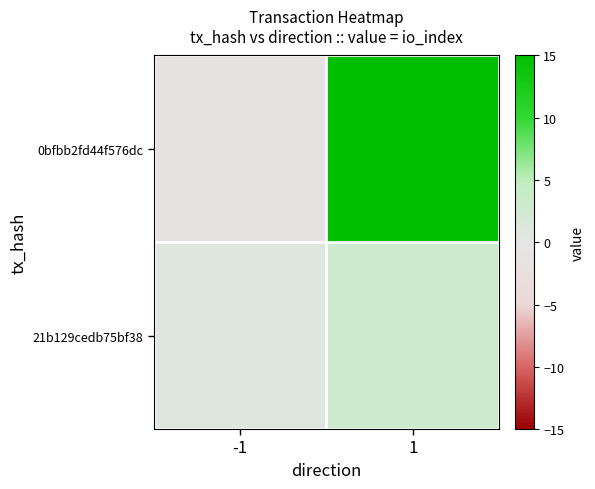

What is the total value across all series at 1?

18